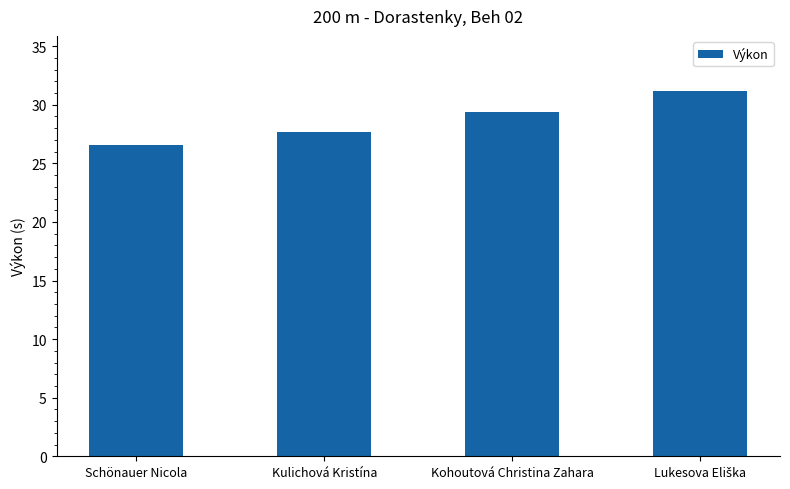

What is the sum of the values at Kulichová Kristína and Kohoutová Christina Zahara?

57.1